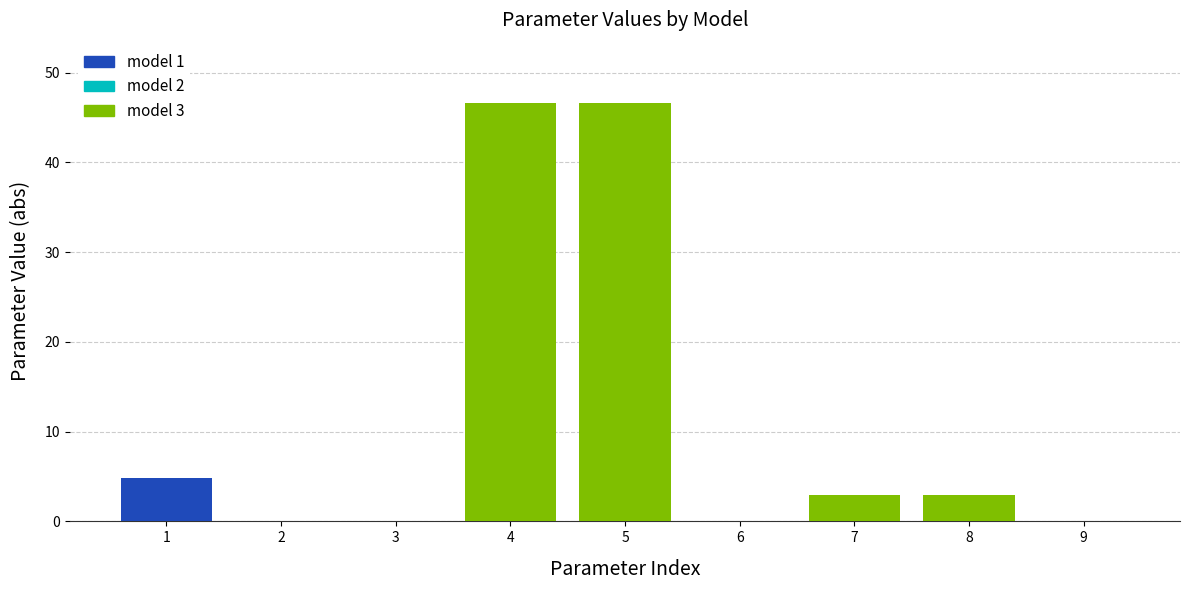

True or false: model 1 has a value of 0.0 at 4.

True